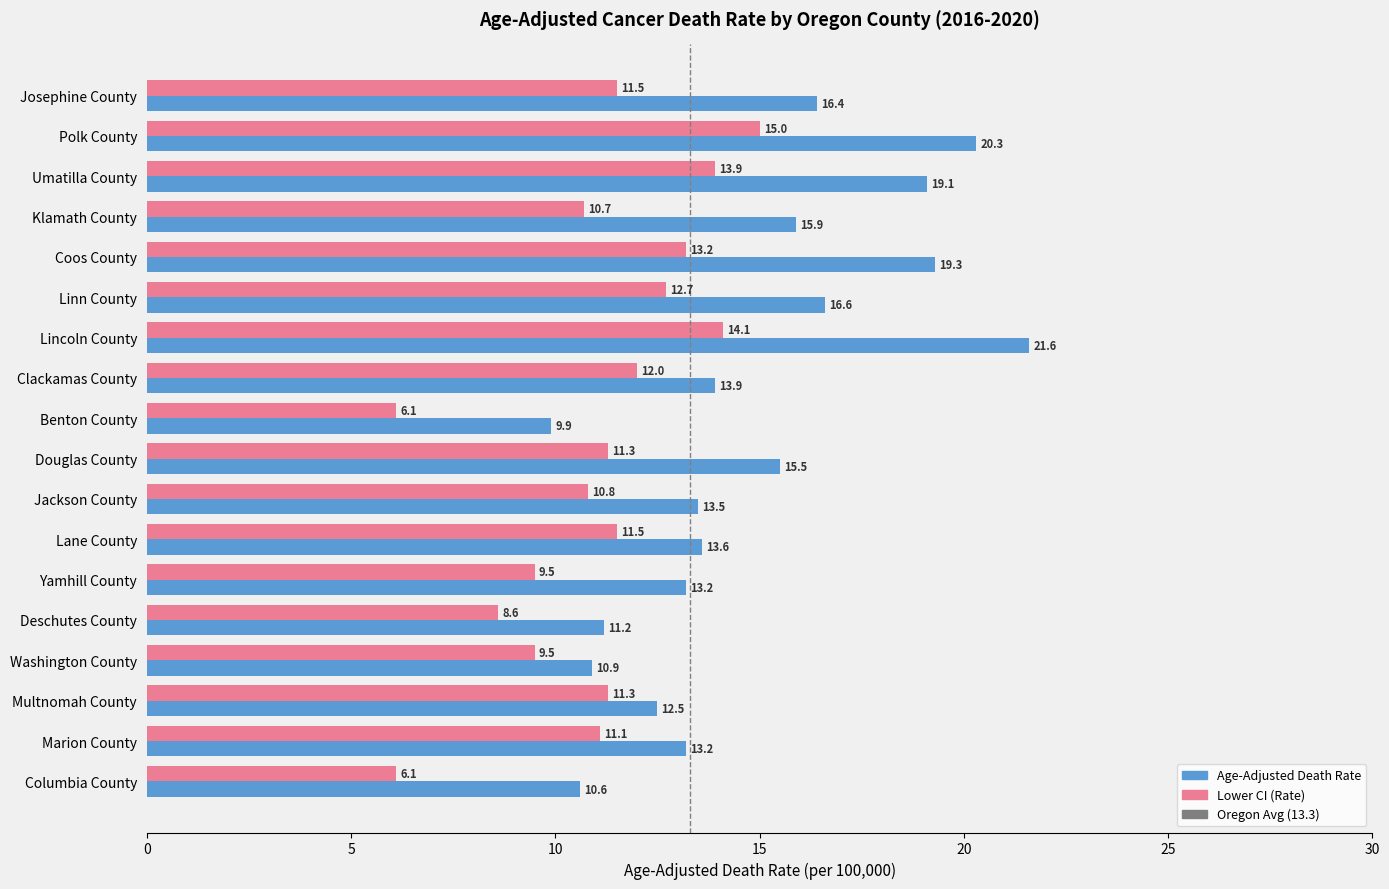

How many data points in Lower CI (Rate) are above 11?

11